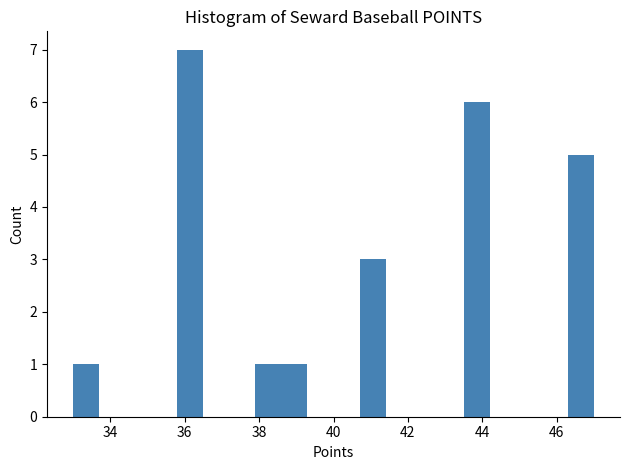

Around what value on the x-axis is the tallest bar? Give the approximate position of its centre, as read against the axis.

36.2